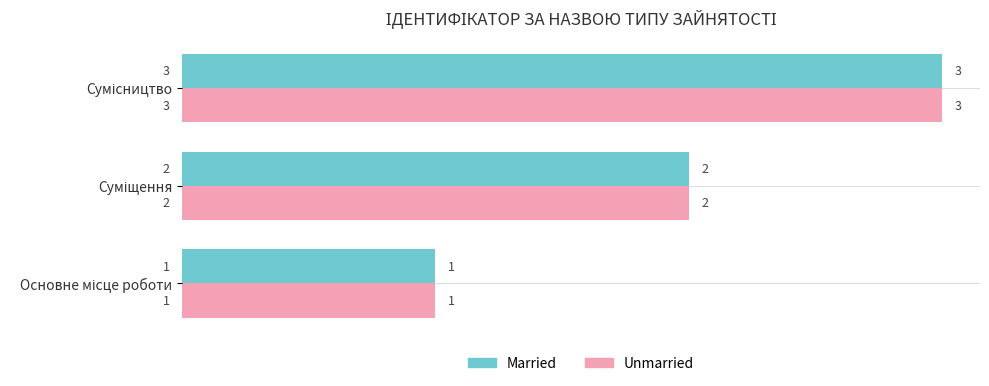

Count the Unmarried values in the range 1 to 3.

3